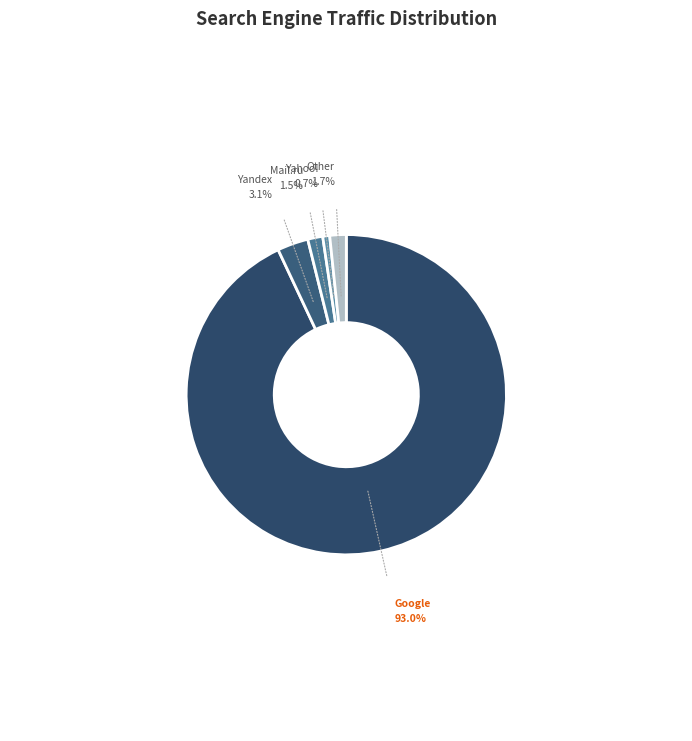

Count the number of slices in the pie.

5